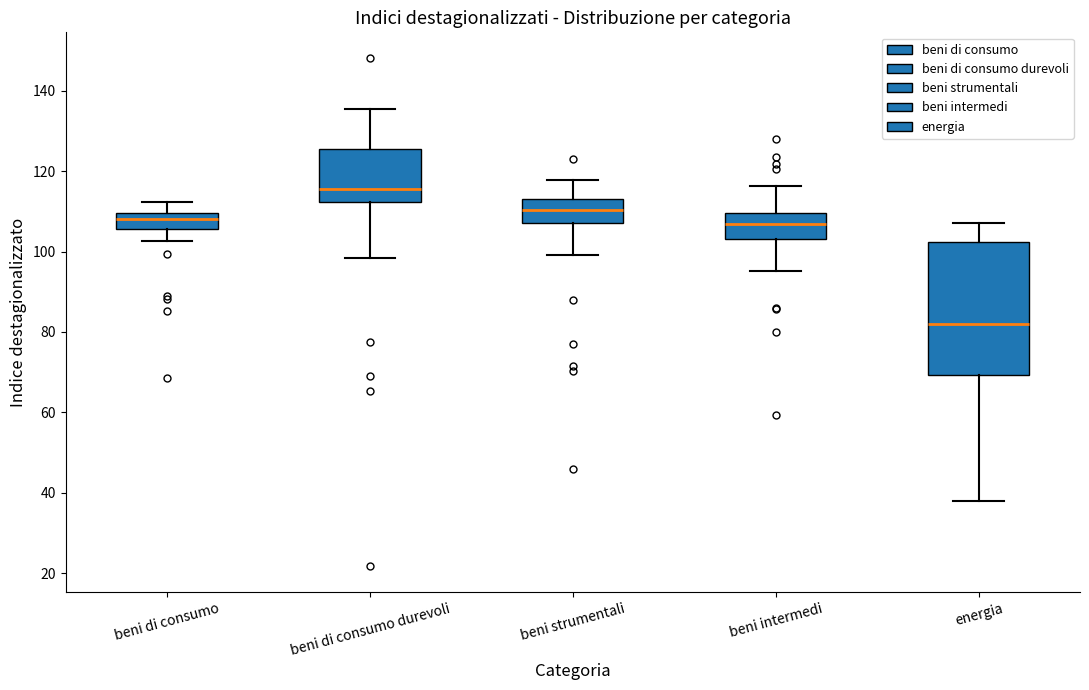

Reading left to right, read every box against the y-axis: the position of its median line, the range the box covers, and the ends of its whiskers. The values are not printed on the chart, so give them approximately, as read against the axis.

beni di consumo: median 108, box 106 to 110, whiskers 102 to 112
beni di consumo durevoli: median 116, box 112 to 126, whiskers 98 to 136
beni strumentali: median 110, box 108 to 114, whiskers 100 to 118
beni intermedi: median 106, box 104 to 110, whiskers 96 to 116
energia: median 82, box 70 to 102, whiskers 38 to 108